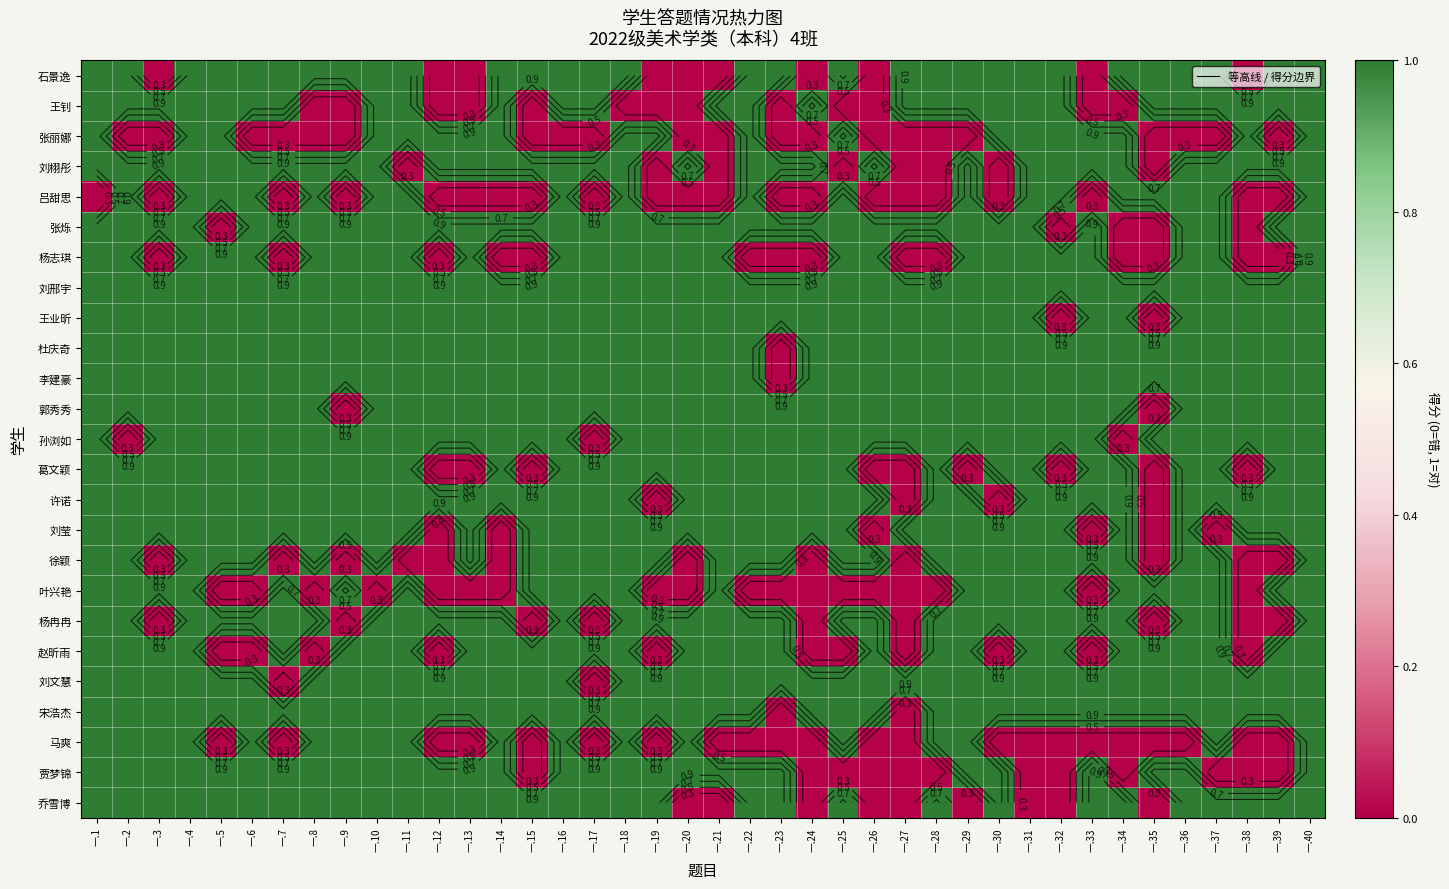

What is the highest value of the 徐颖 series?

1